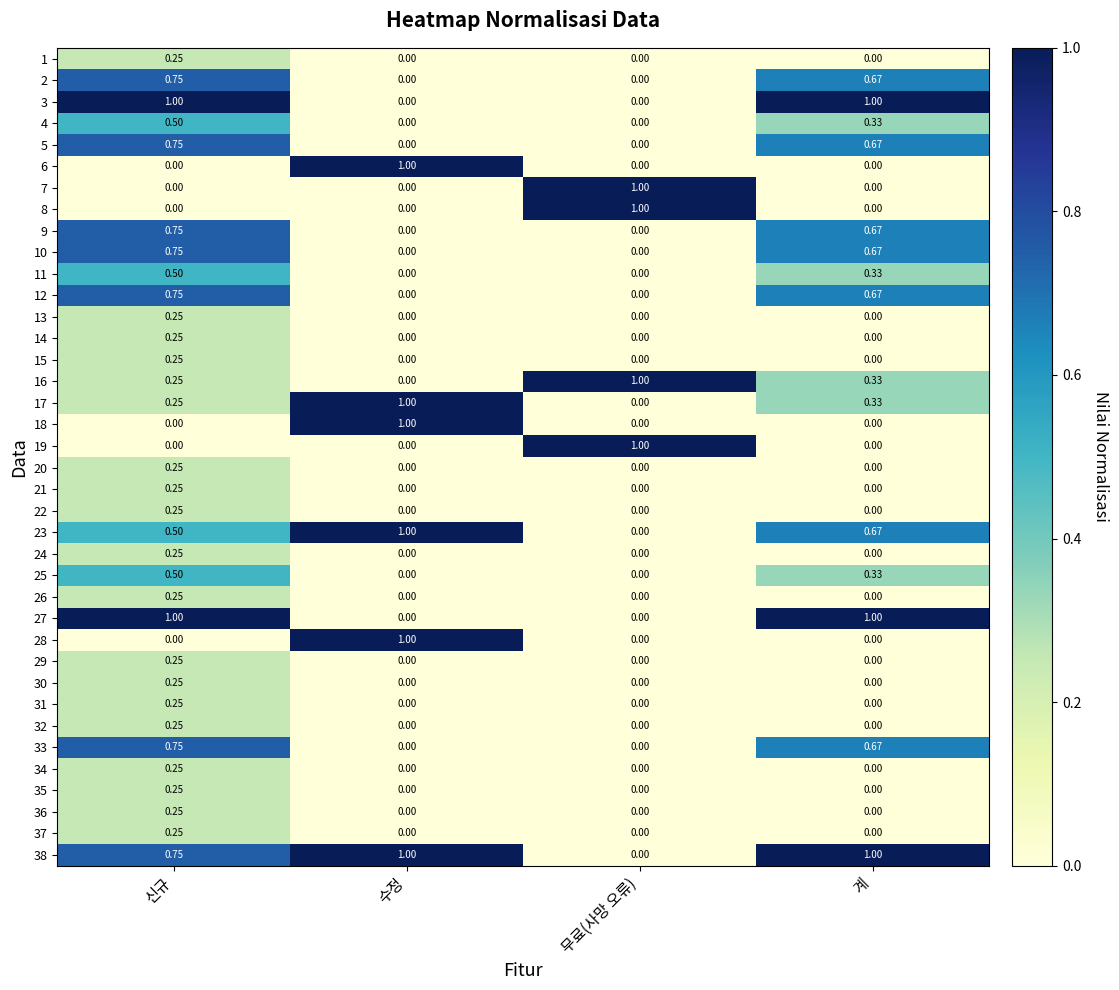

At which category is the sum across all series the highest?

신규